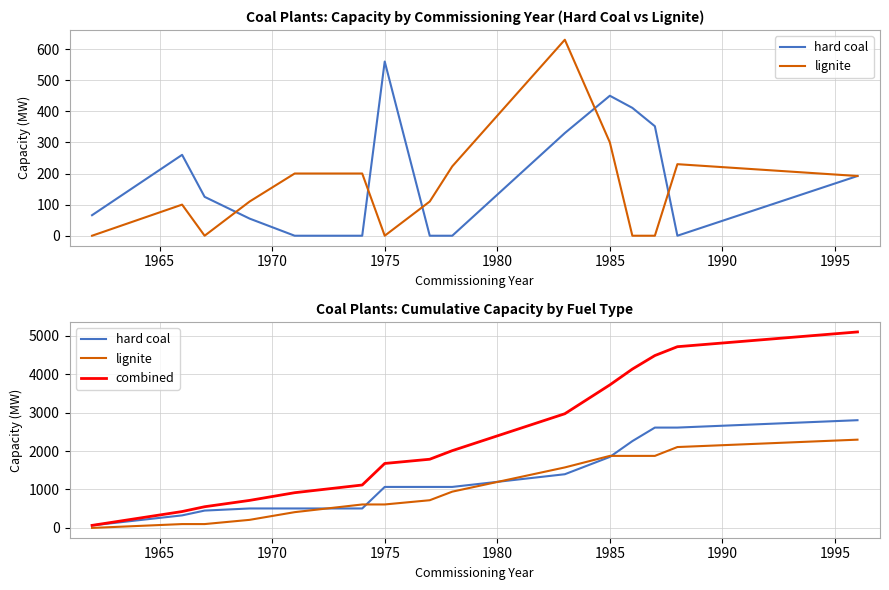

What is the sum of all combined values?

34370